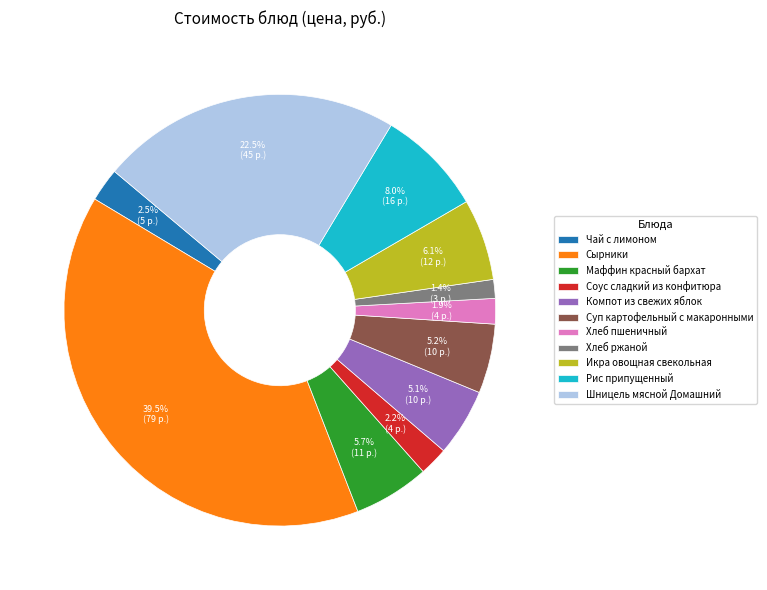

Between Сырники and Шницель мясной Домашний, which is larger?

Сырники